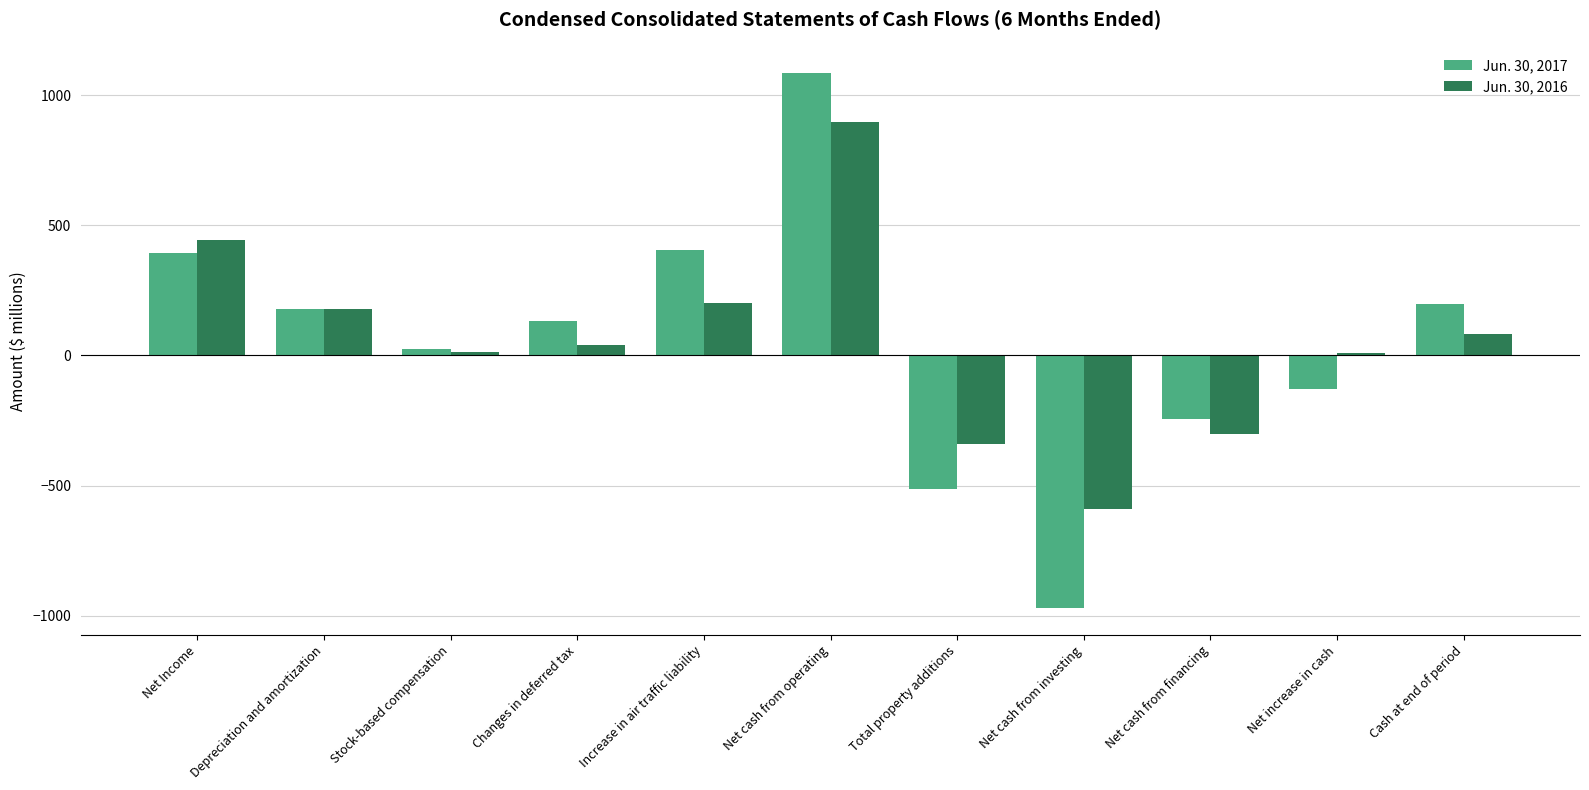

True or false: Jun. 30, 2016 has a value of -301 at Net cash from financing.

True